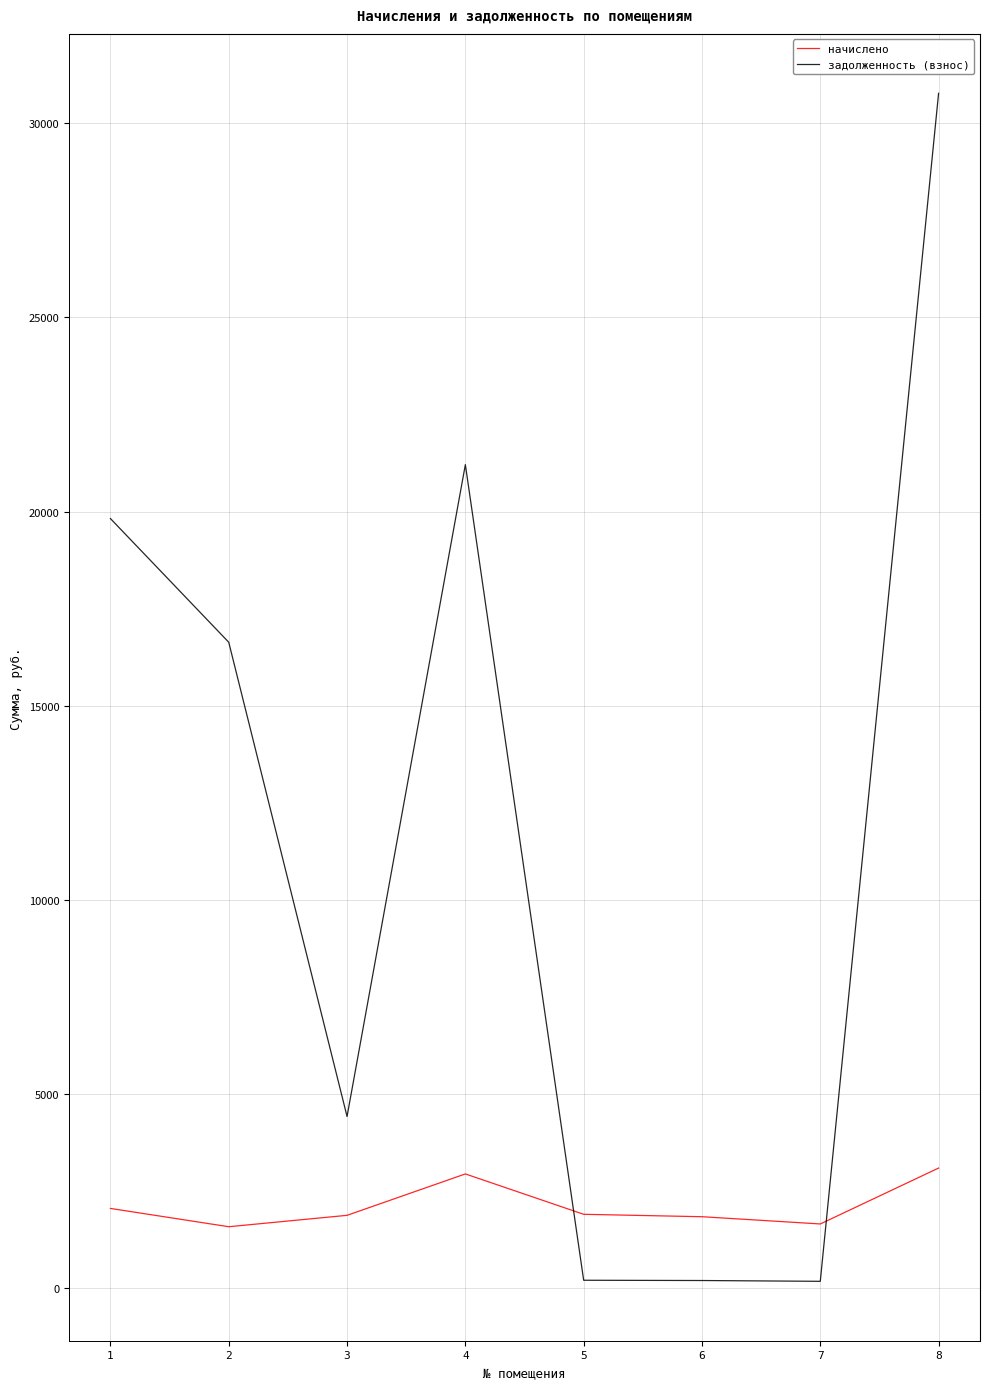

What is the spread (max minus min) of values at 3?

2544.7